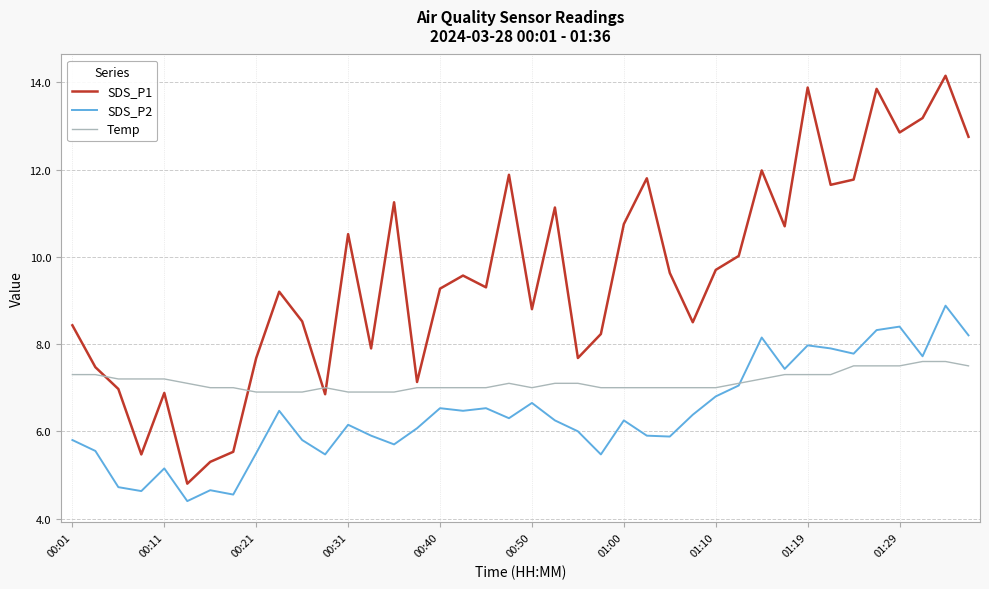

Which series has the largest total across all categories?

SDS_P1